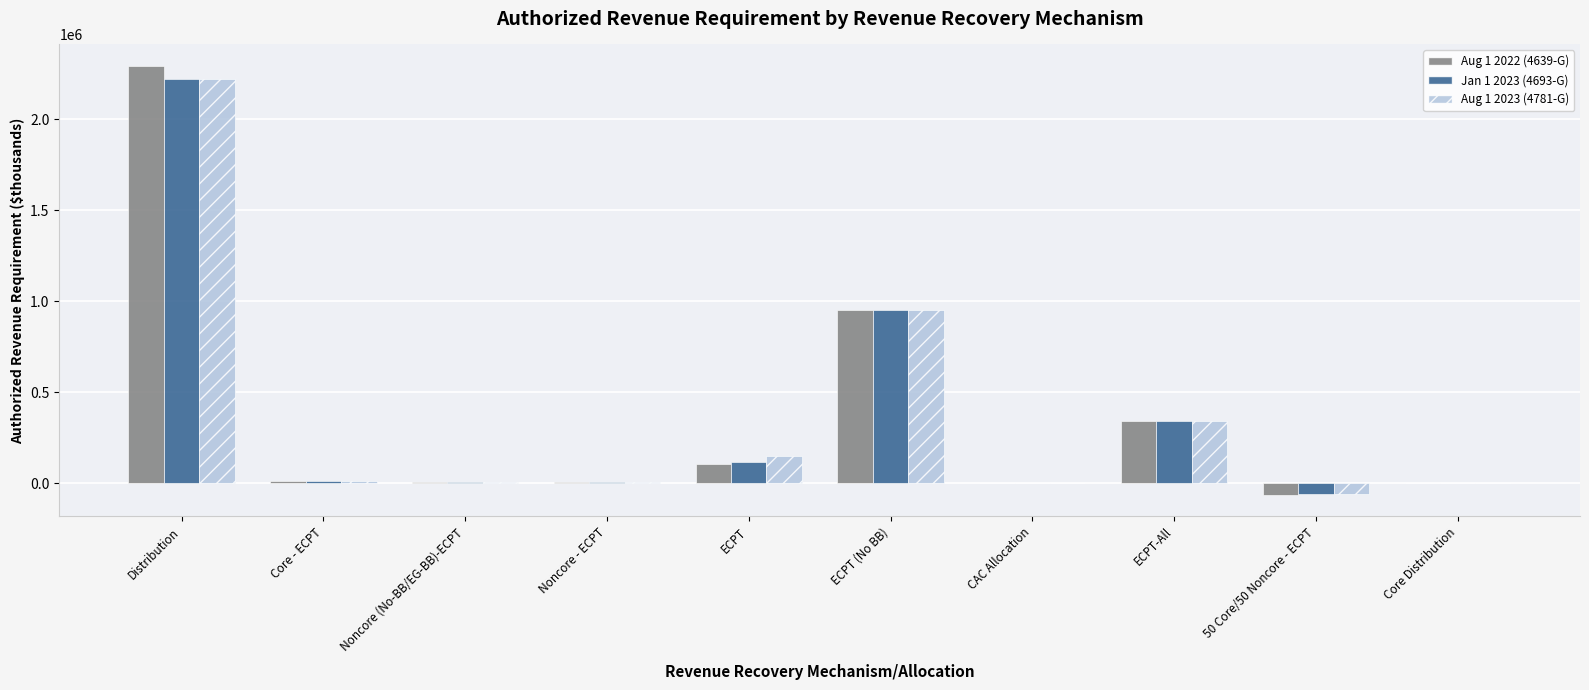

Are the bars grouped side by side (vs. stacked)?

Yes